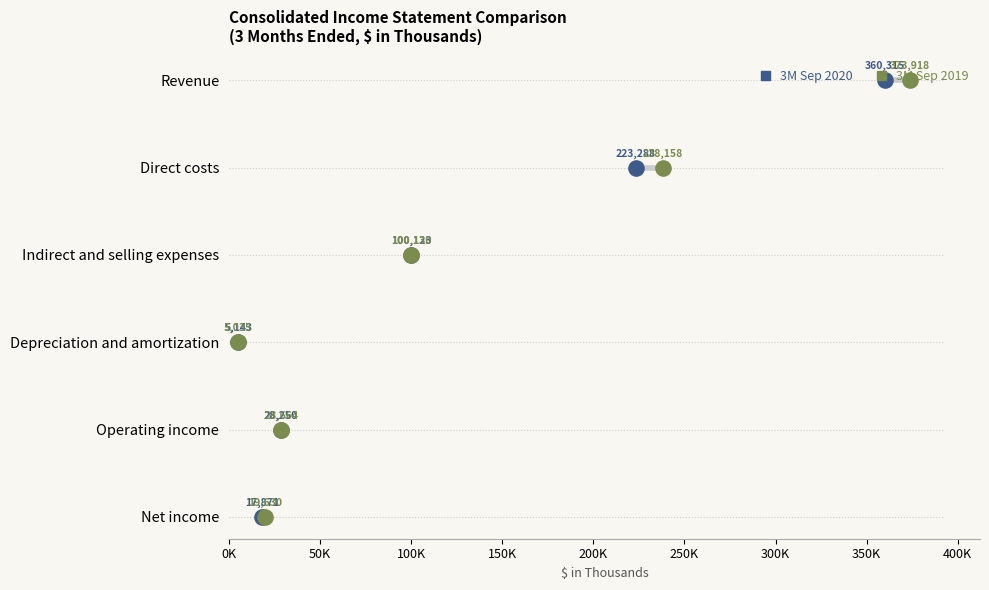

What are all the series names shown in the legend?

3M Sep 2020, 3M Sep 2019